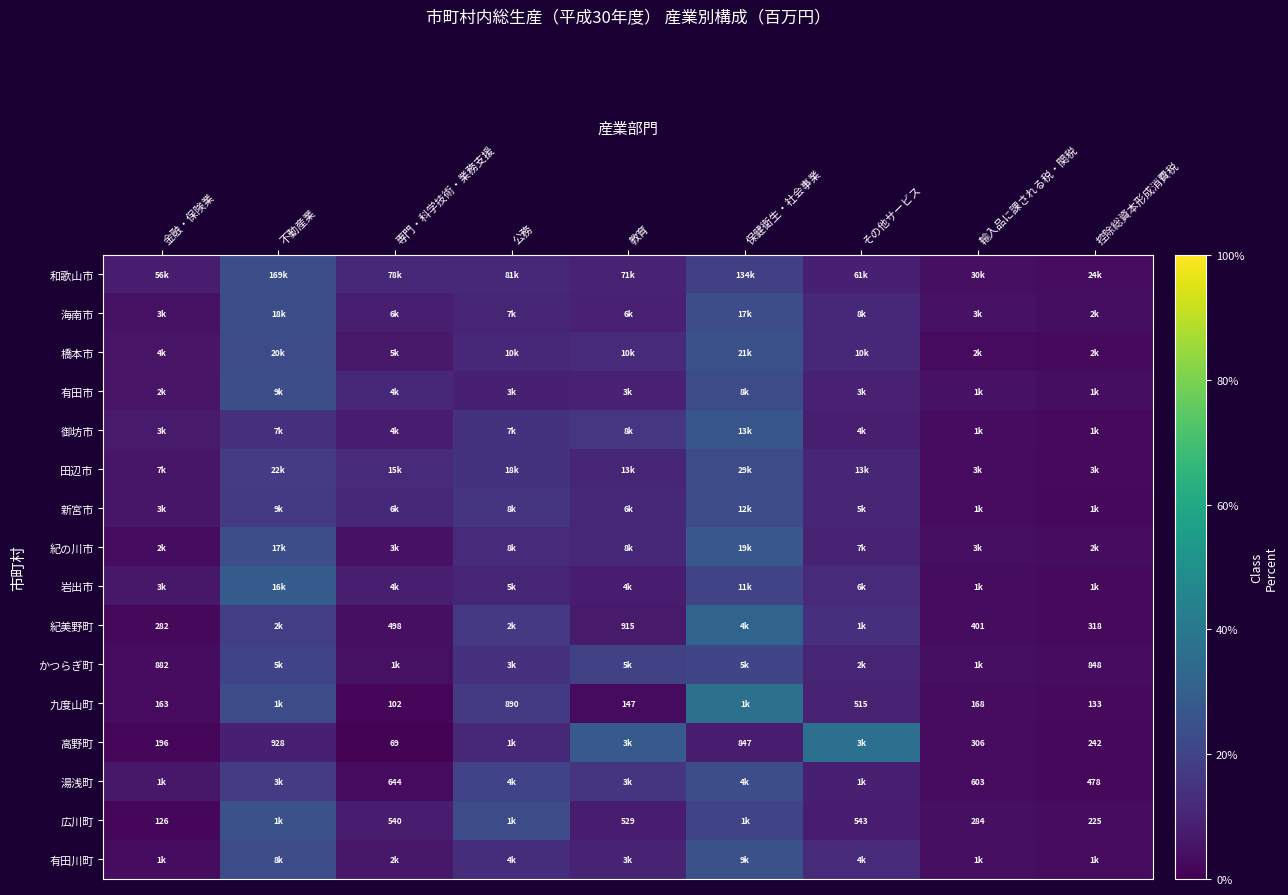

At which label does 広川町 reach its peak?

不動産業